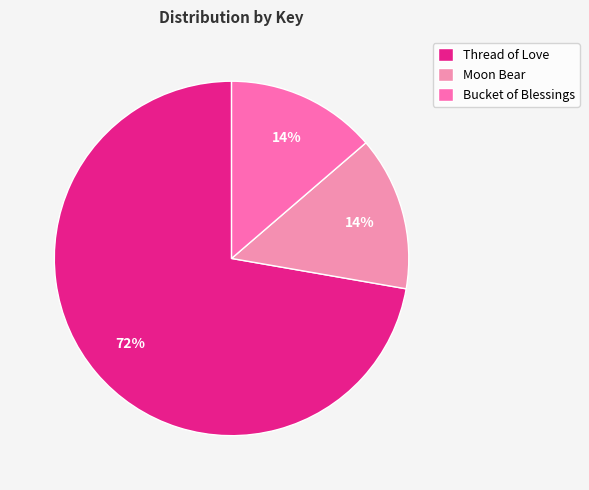

What is the largest slice in the pie chart?

Thread of Love